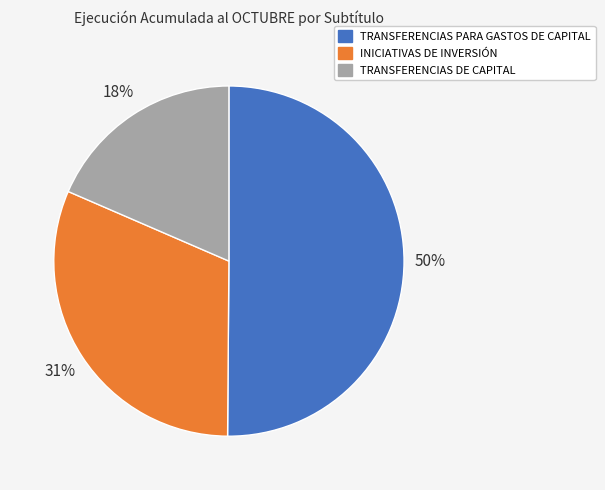

To the nearest percent, what portion does INICIATIVAS DE INVERSIÓN represent?

31%